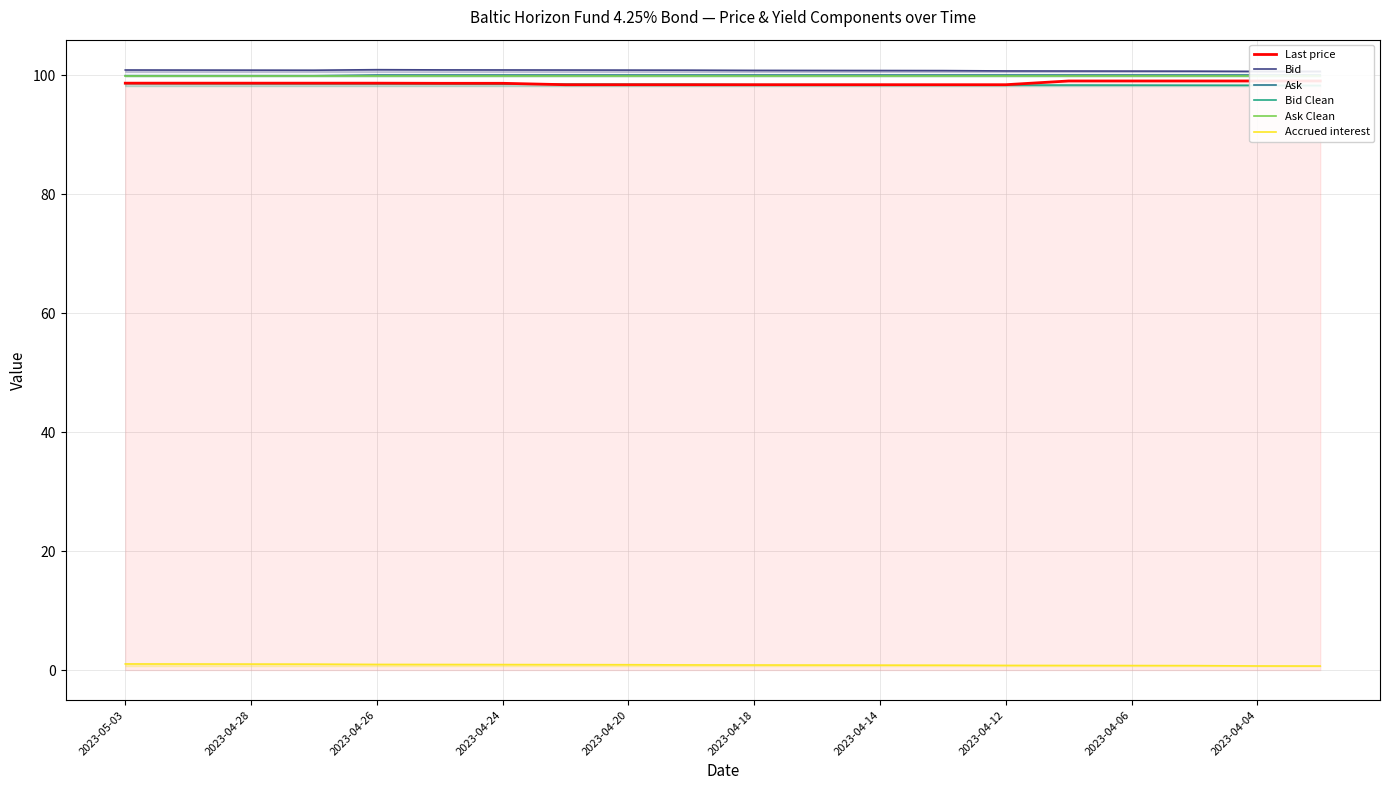

Between 2023-04-28 and 2023-04-04, which series saw the biggest shift?

Last price